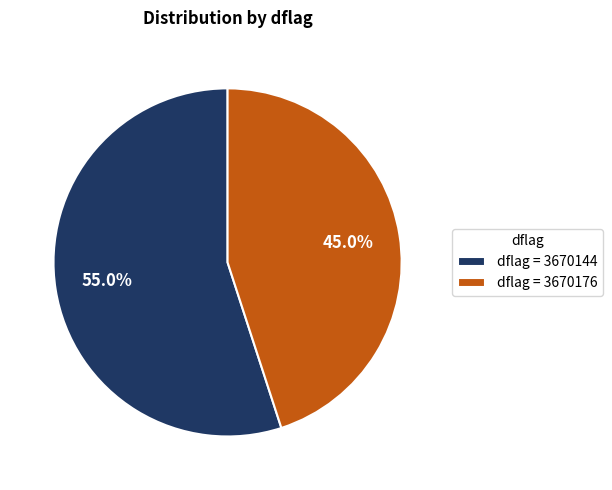

Which slice is the largest?

dflag = 3670144